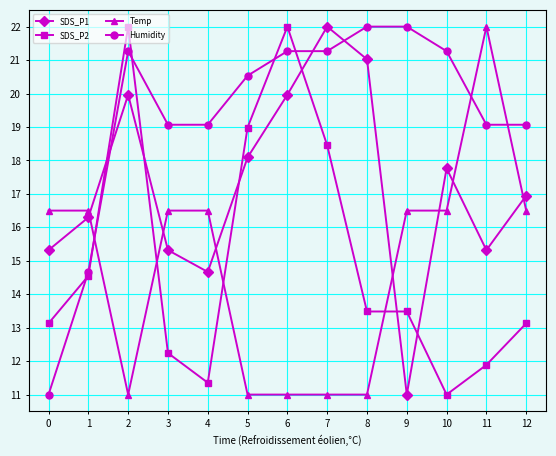

True or false: SDS_P1 has more than 0 points higher than both neighbors.

True